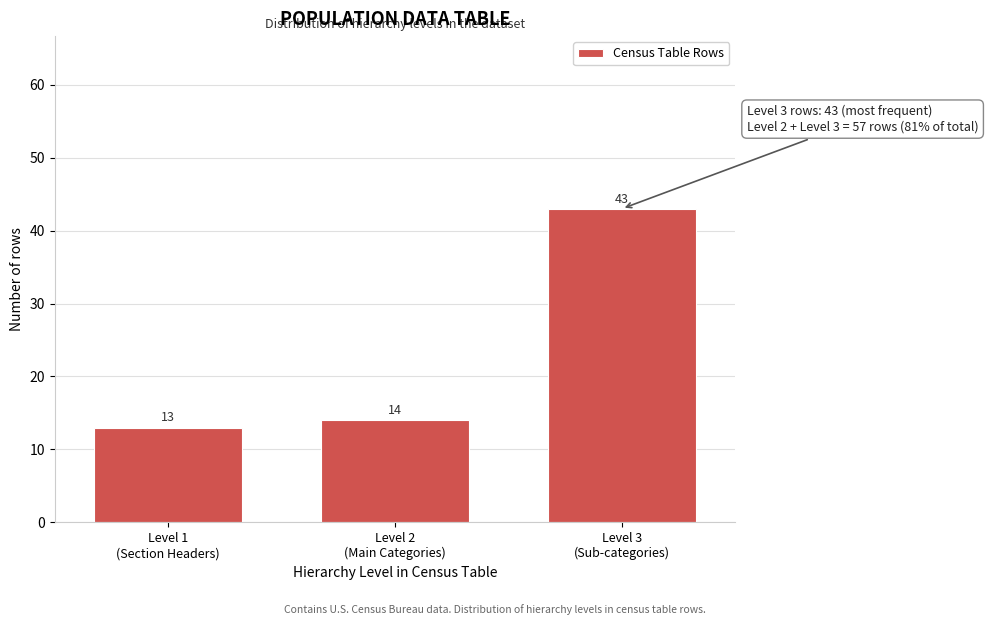

Reading left to right, list all the values displayed in this chart.

13	14	43